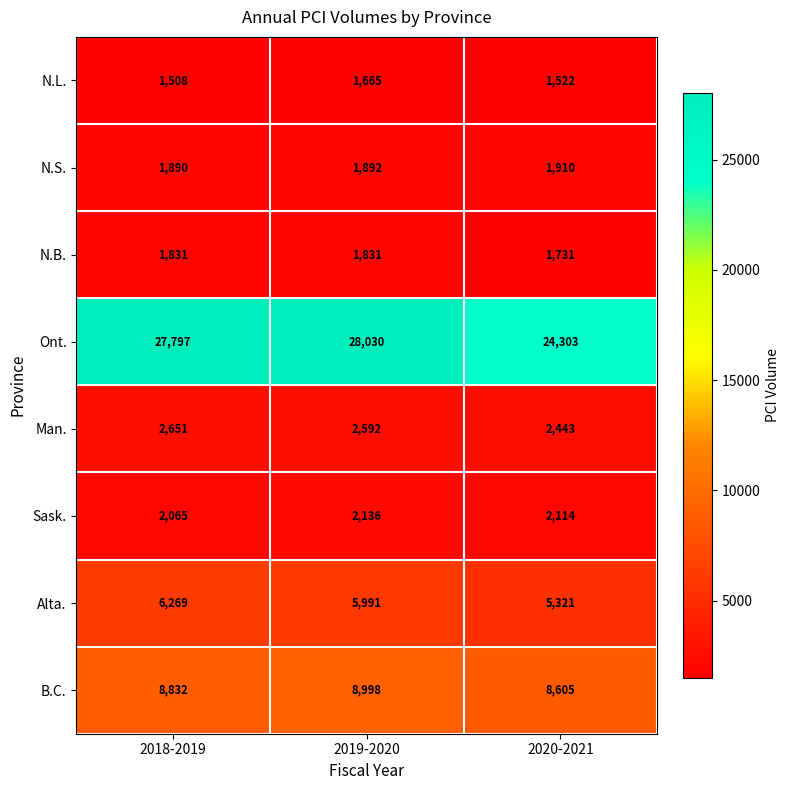

At 2020-2021, list the series in order from smallest to largest.

N.L., N.B., N.S., Sask., Man., Alta., B.C., Ont.